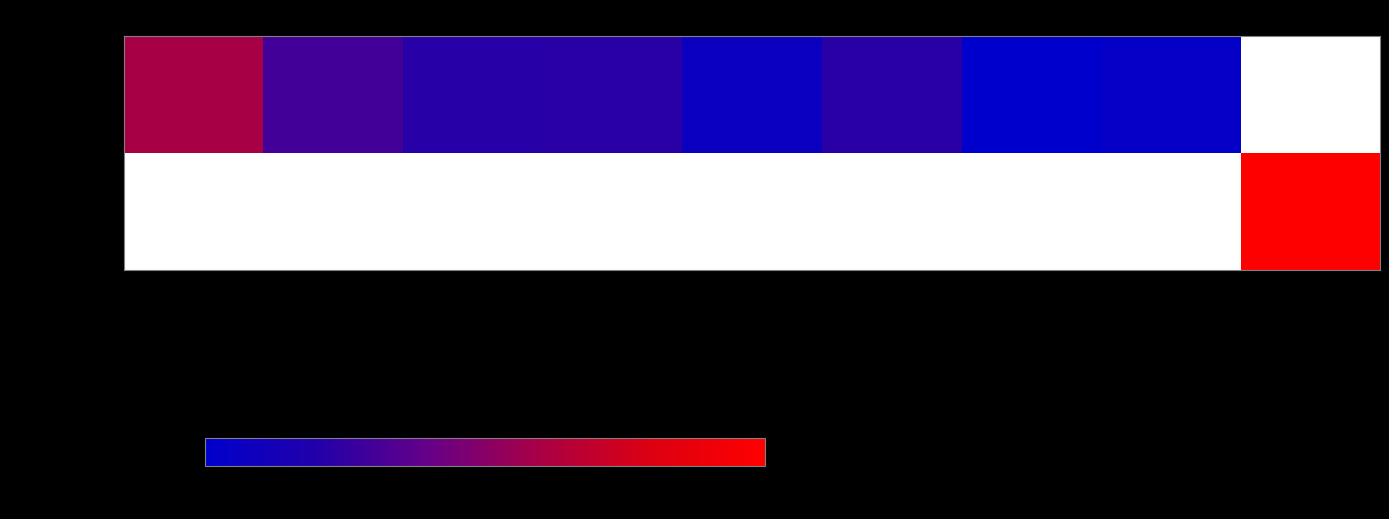

At which label does Ženy reach its minimum?

Čupeľová P.